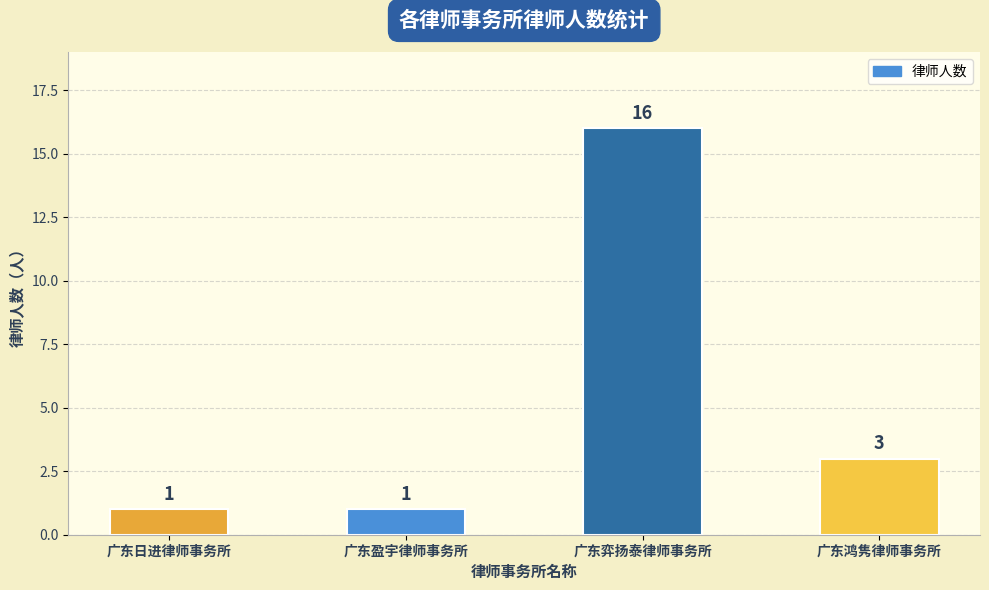

What is the value of the 4th bar from the left?

3